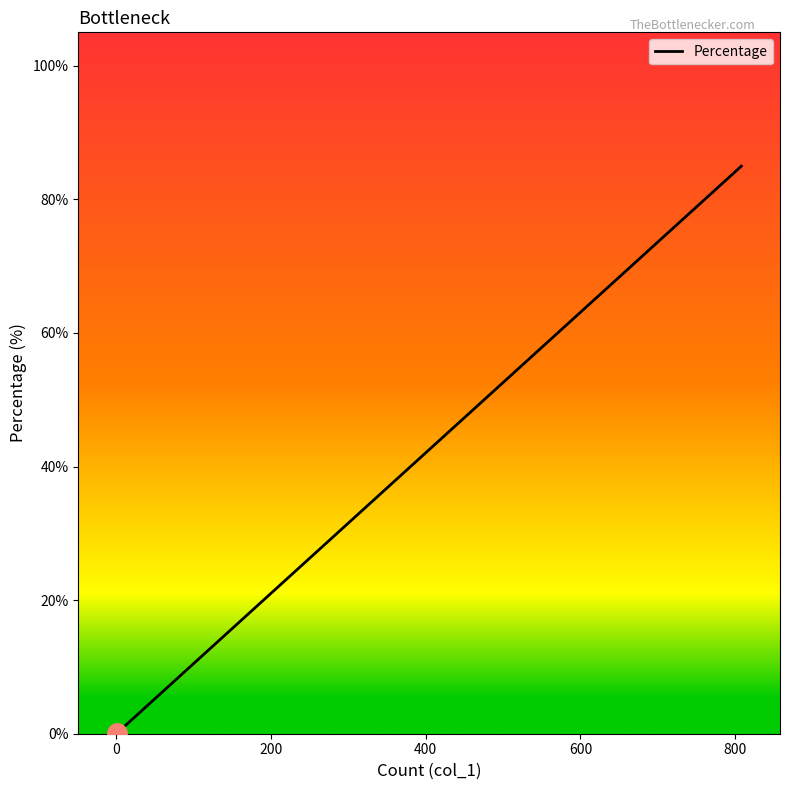

What is the value of the 3rd point from the left?

3.3